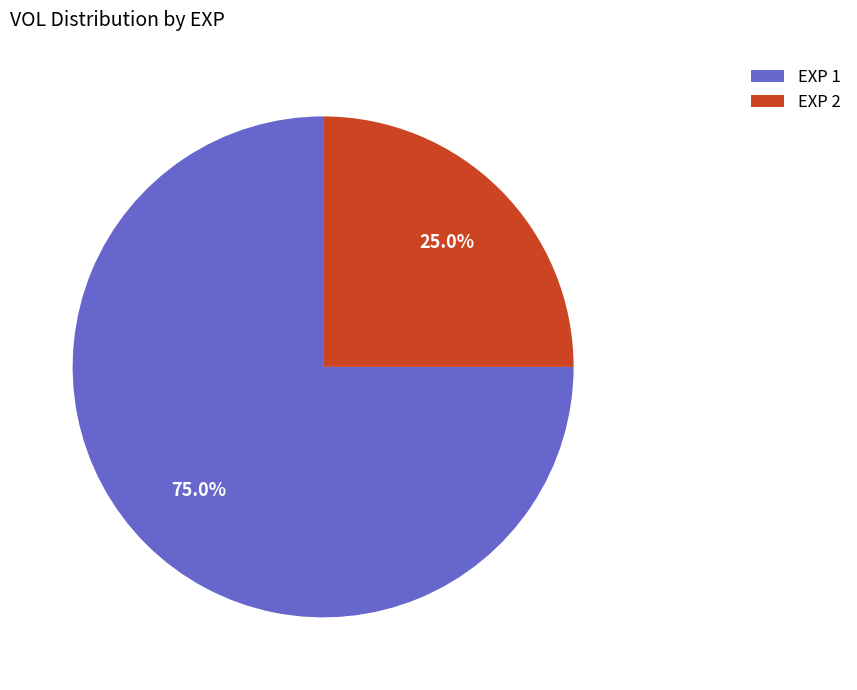

The EXP 2 slice represents 13% of the pie. True or false?

False